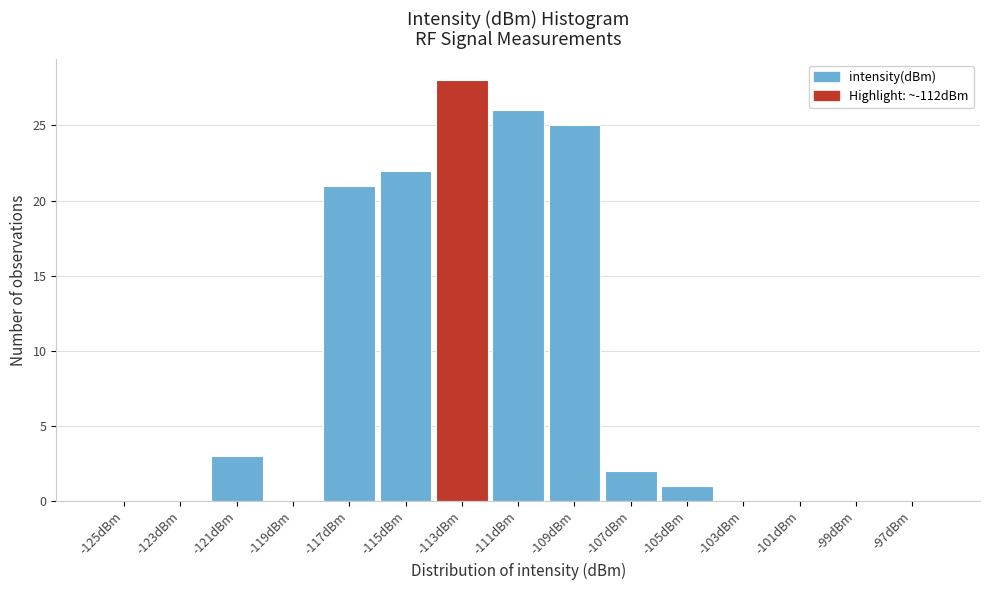

Reading right to left, list all the values displayed in this chart.

-97dBm=0	-99dBm=0	-101dBm=0	-103dBm=0	-105dBm=1	-107dBm=2	-109dBm=25	-111dBm=26	-113dBm=28	-115dBm=22	-117dBm=21	-119dBm=0	-121dBm=3	-123dBm=0	-125dBm=0